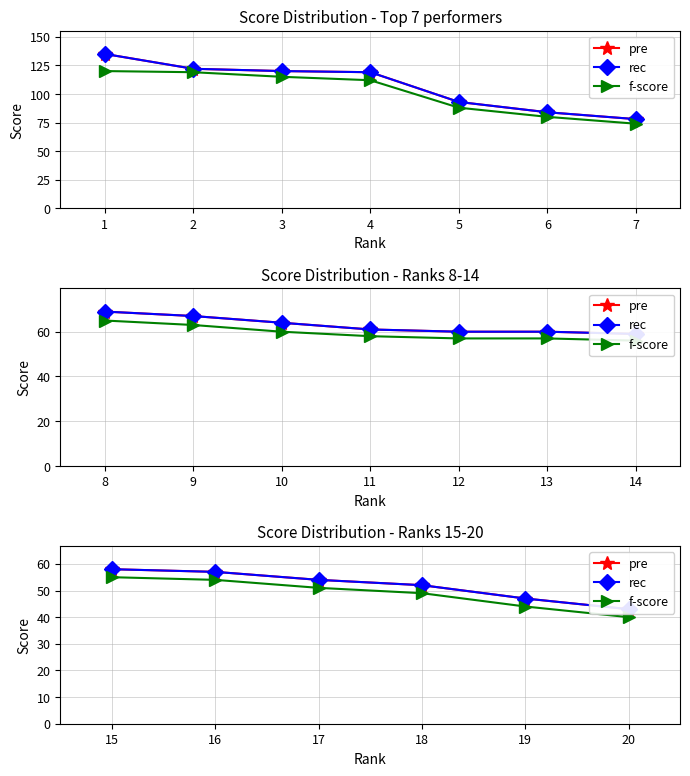

What is the value of the pre point at the 6th from the left?

43